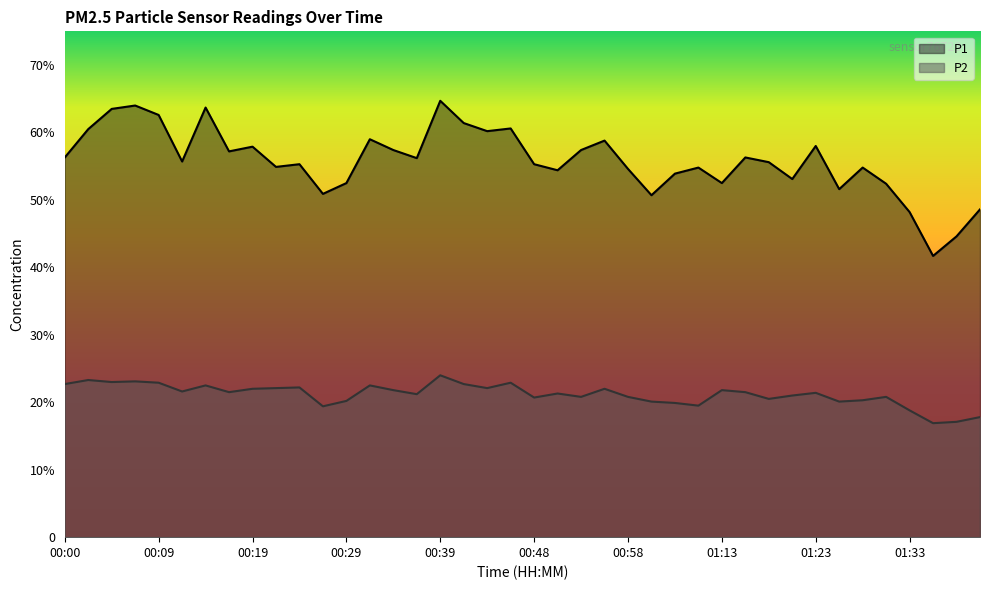

True or false: P1 has a value of 80.1 at 00:29.

False